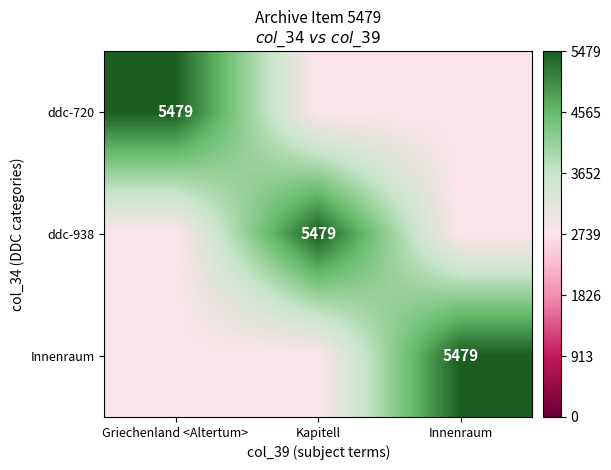

Is it true that ddc-938 equals 5479 at Kapitell?

True